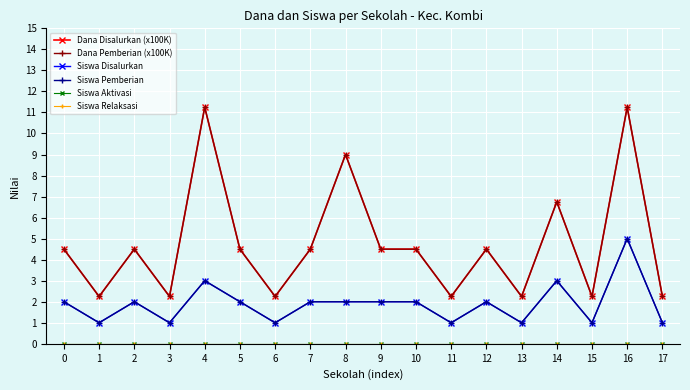

Does the chart have visible grid lines?

Yes